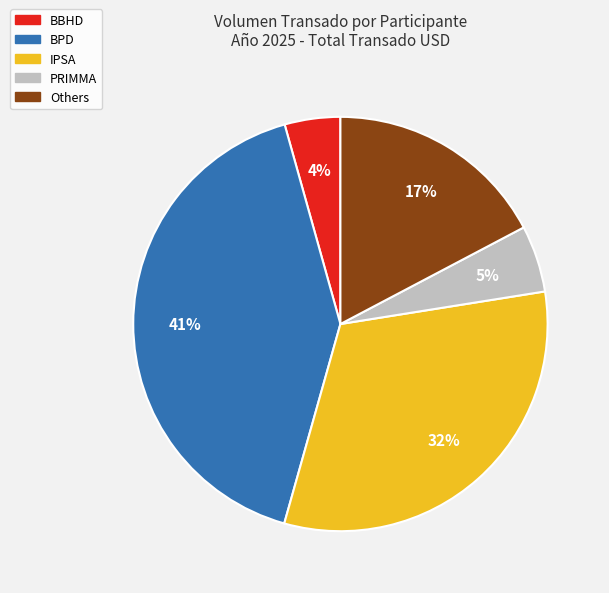

Which slice is the smallest?

BBHD